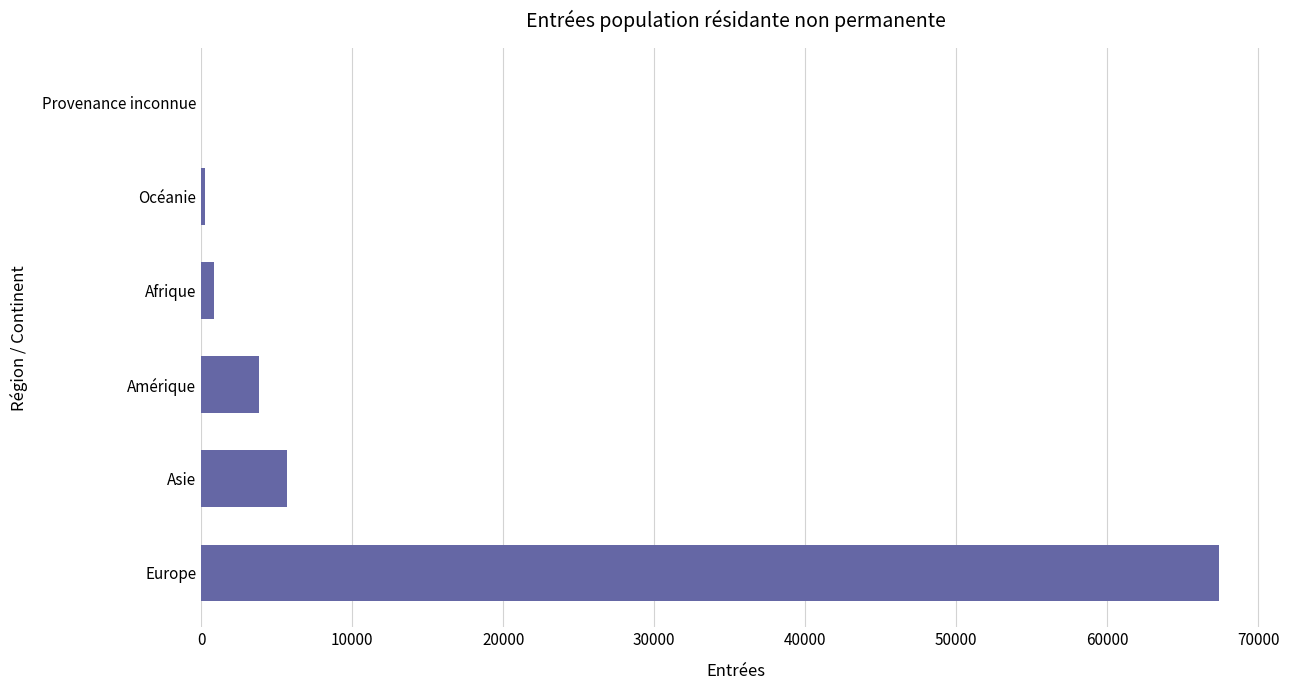

Where is the data nearest to the value 33717?

Asie